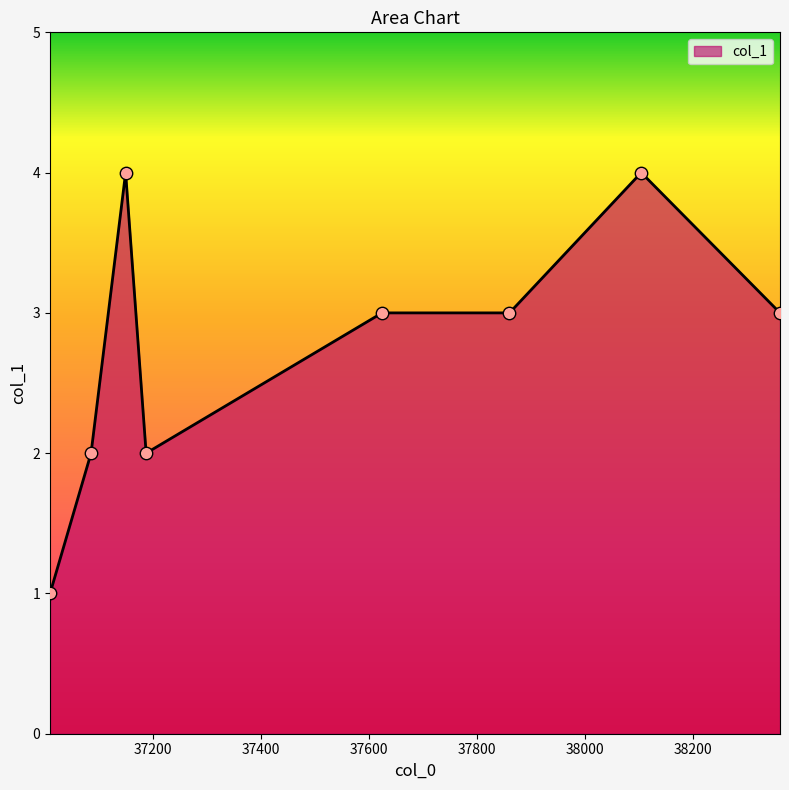

What is the greatest value displayed?

4